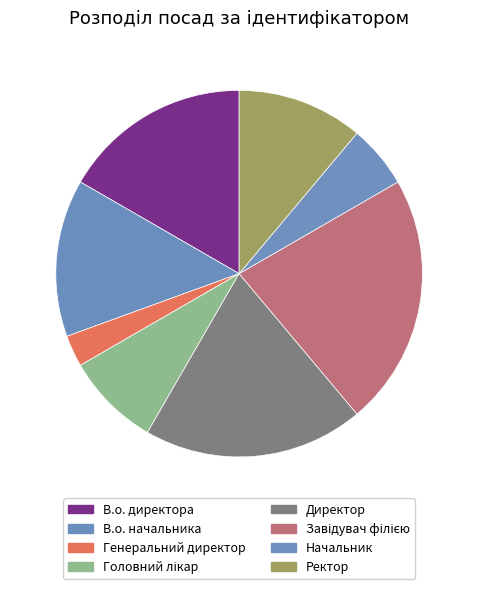

To the nearest percent, what is the average slice percentage?

12%